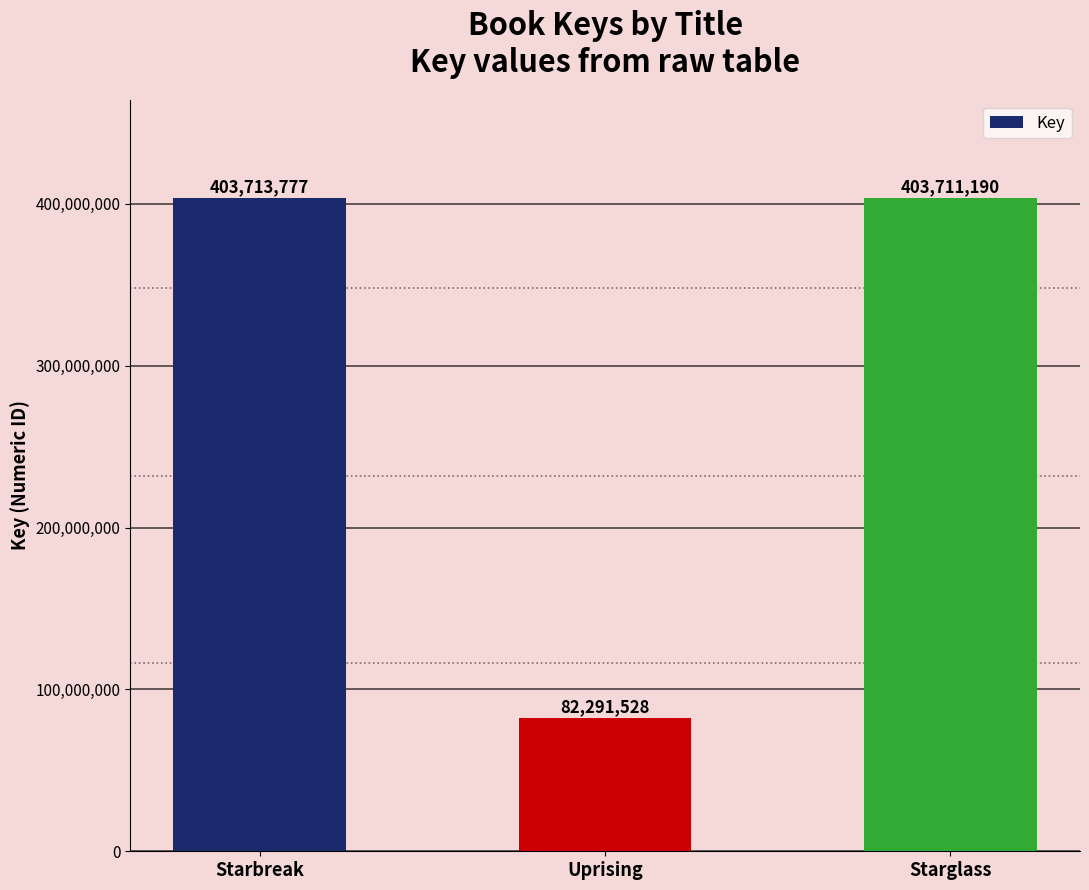

Which label corresponds to the smallest value in the chart?

Uprising